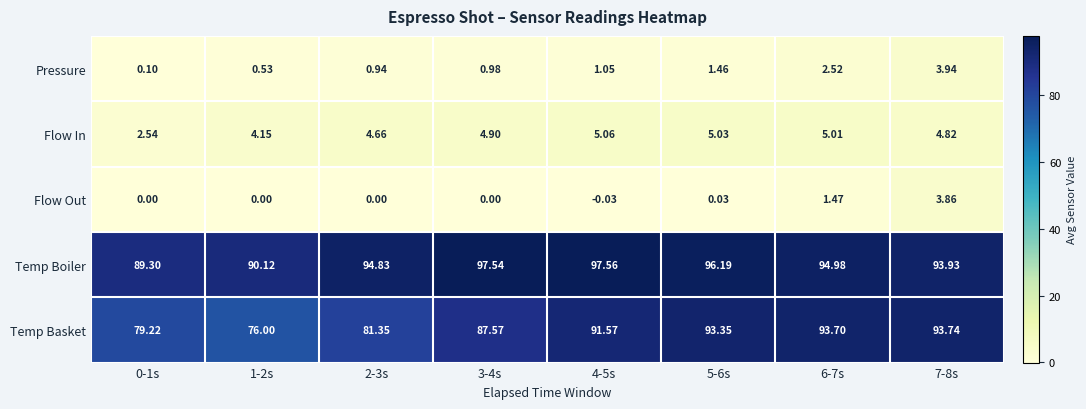

At which category is the sum across all series the highest?

7-8s